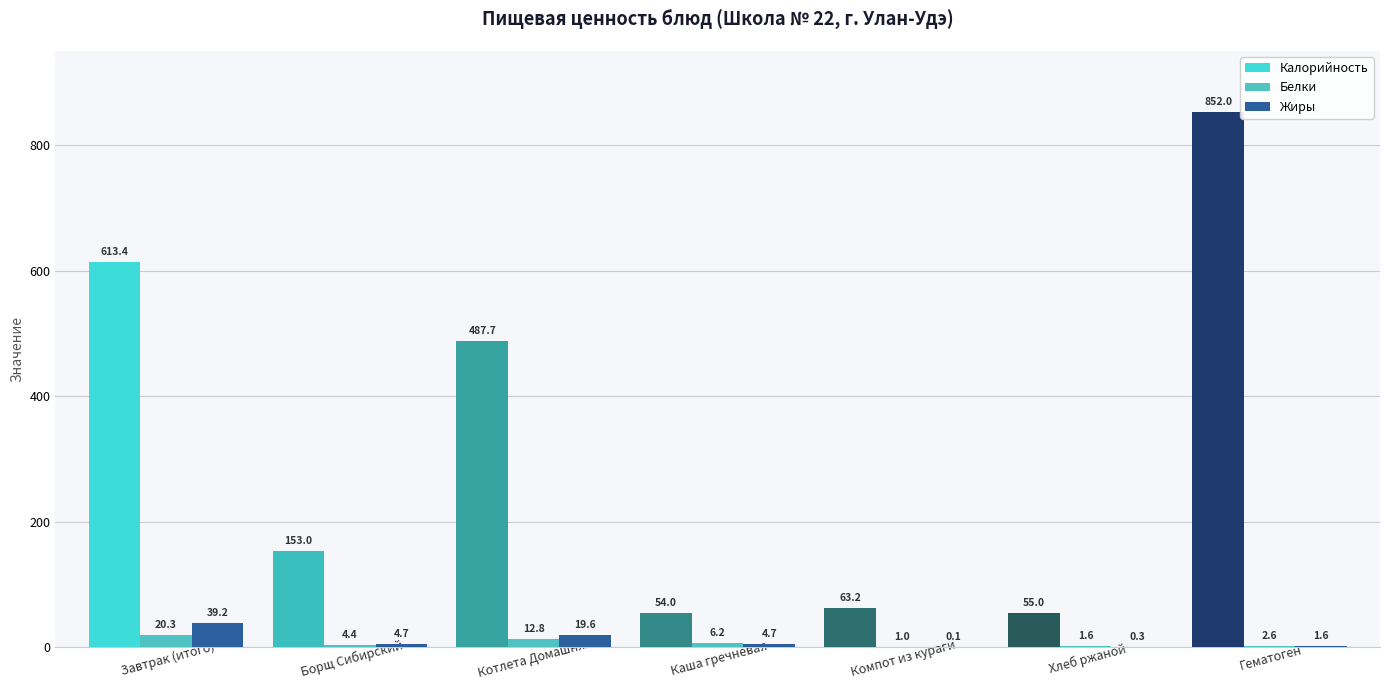

True or false: Калорийность has a value of 63.2 at Компот из кураги.

True